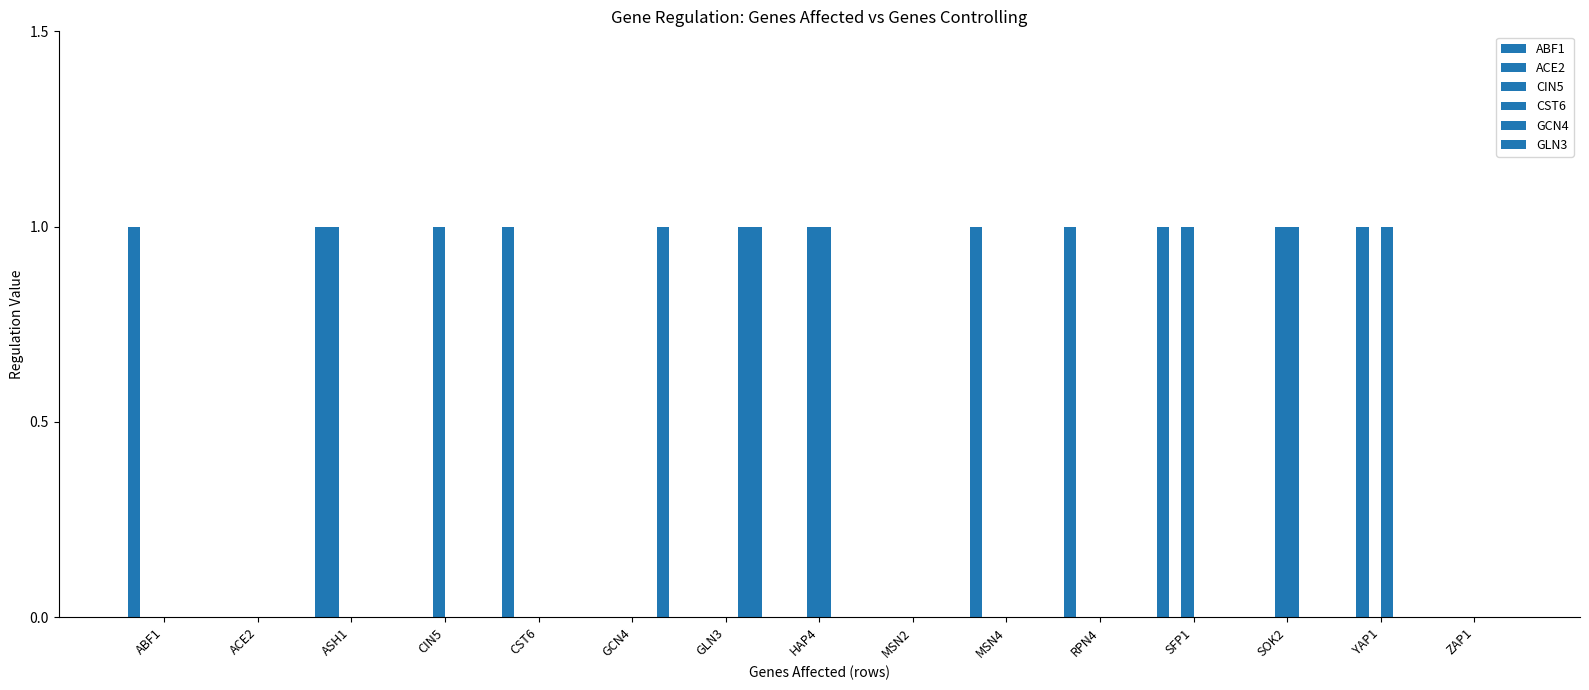

How many data points does each series have?

15